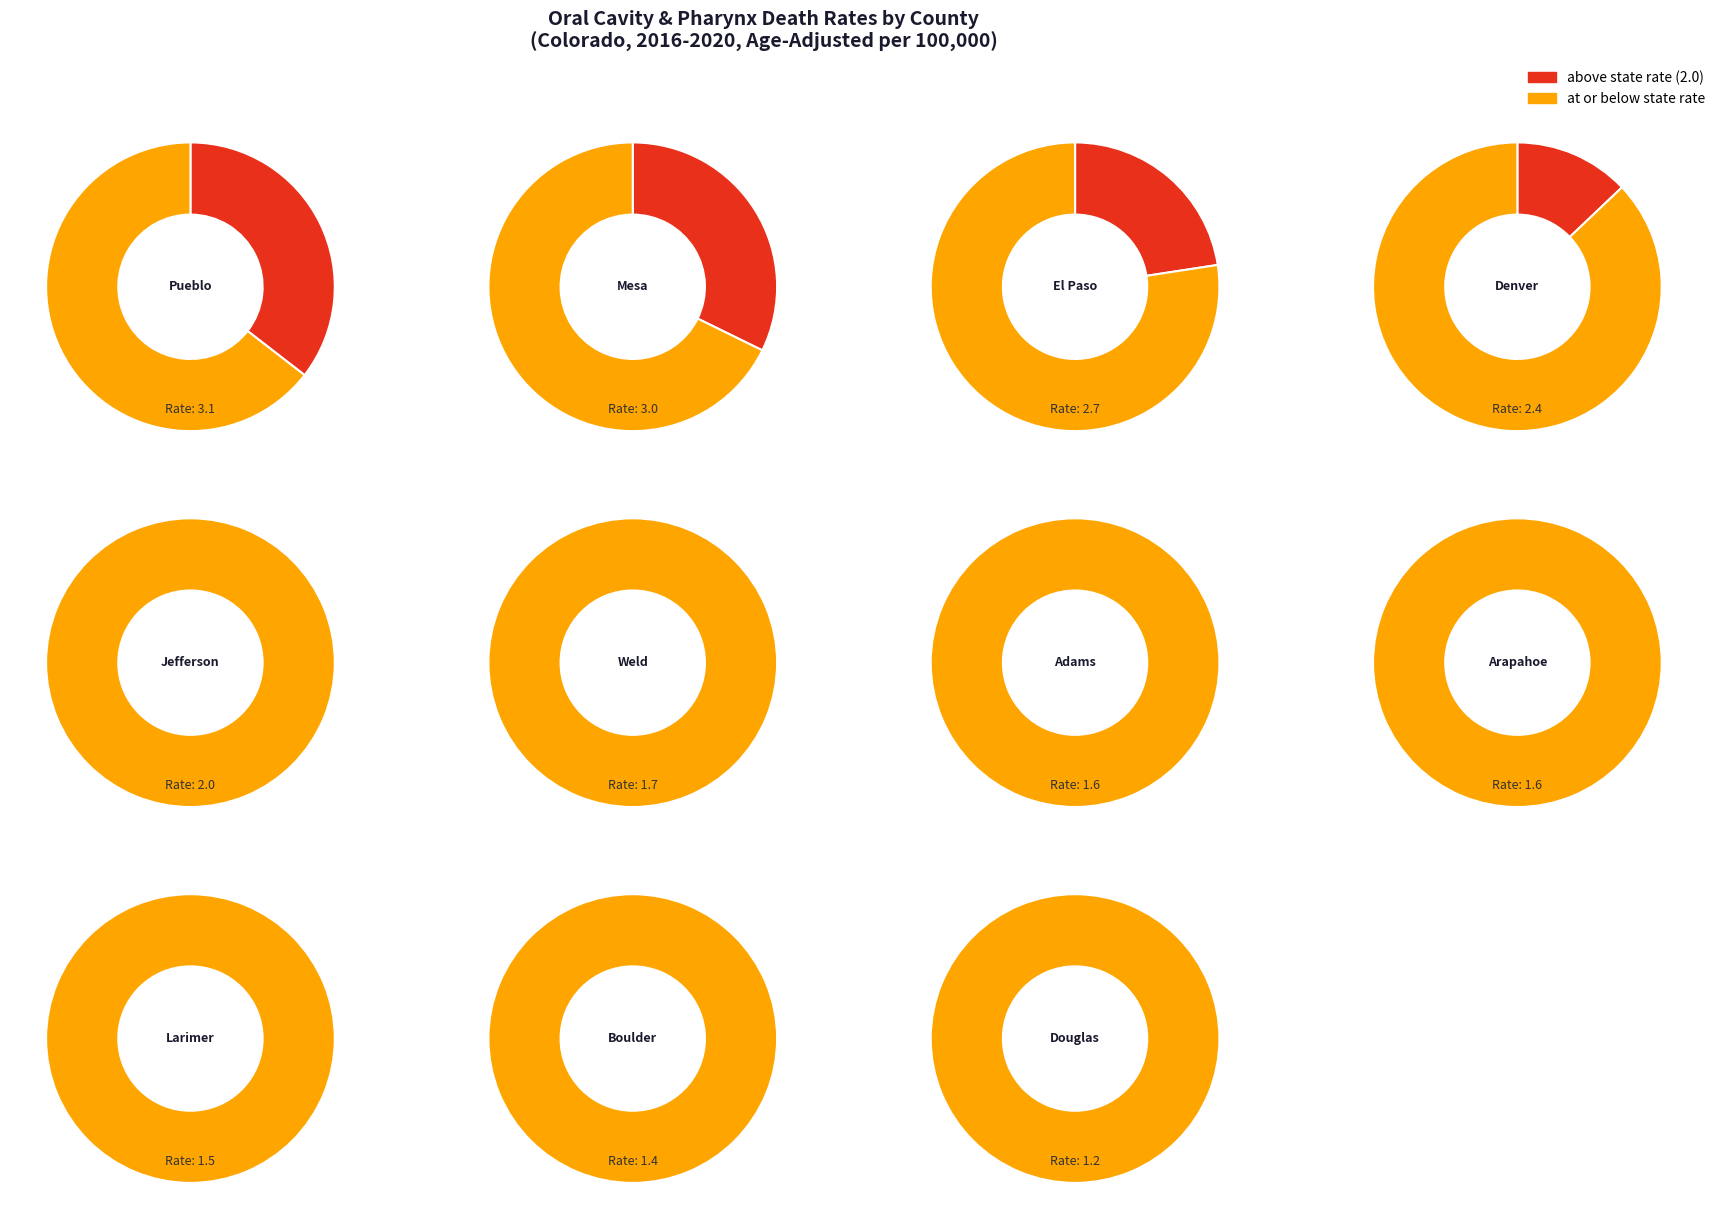

Does Arapahoe County represent more than half of the total?

No